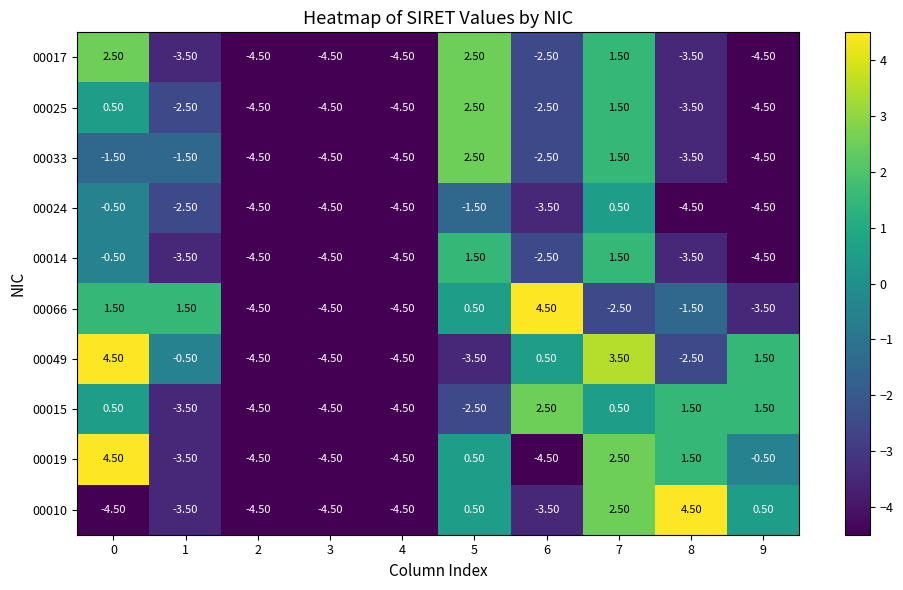

How many distinct data groups are displayed?

10